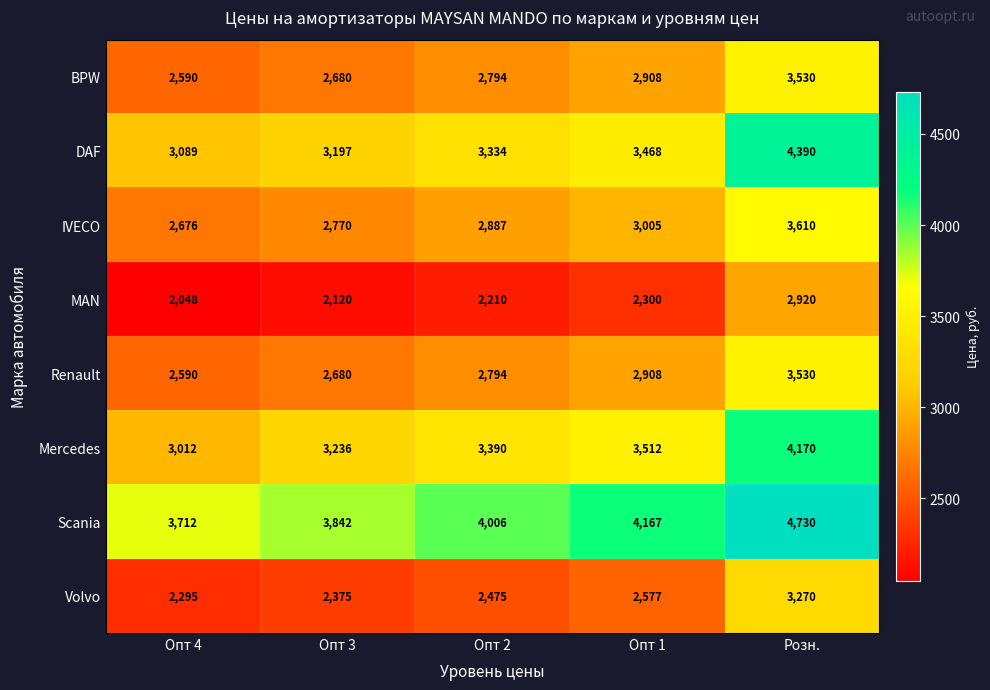

What is the average value of the Mercedes series?

3464